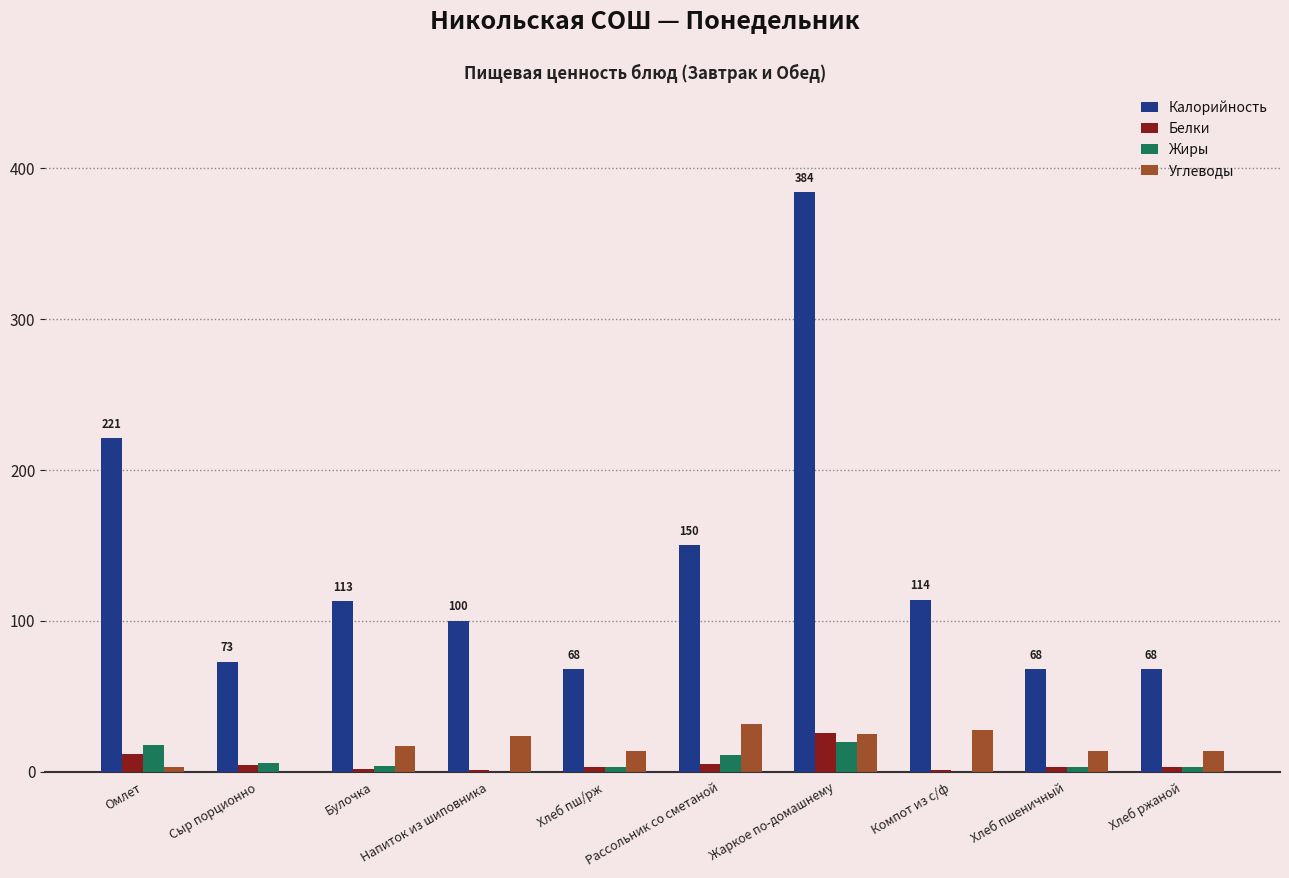

The Калорийность series shows 68.0 at Хлеб ржаной. True or false?

True